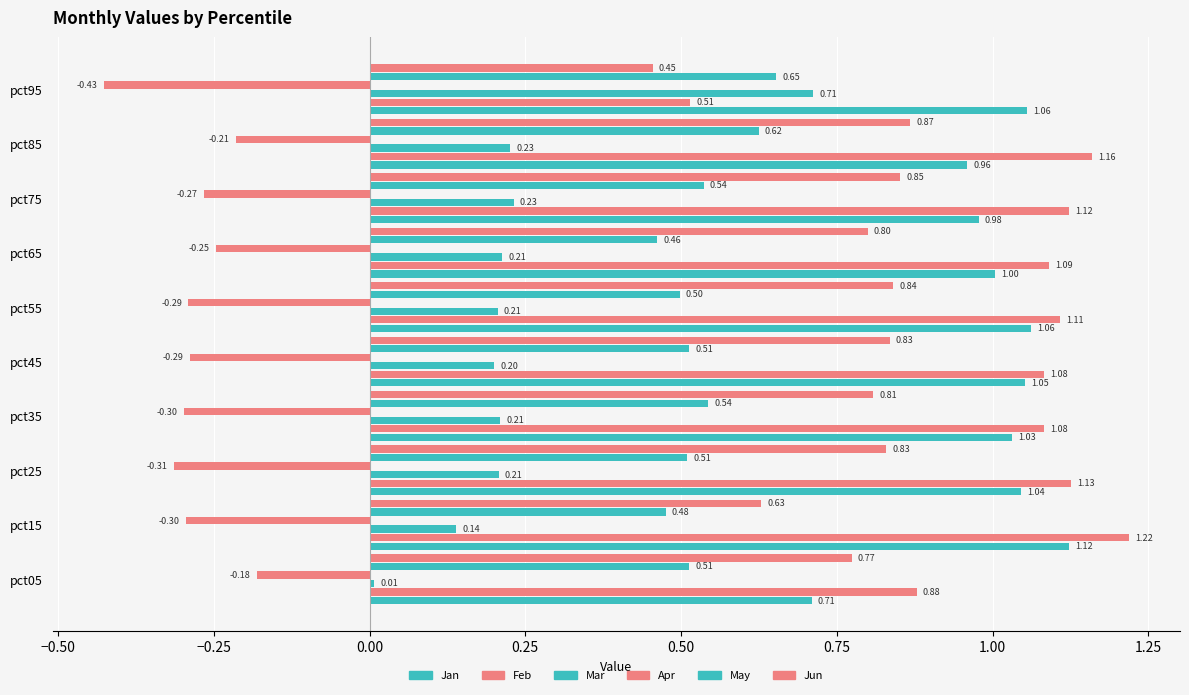

How many values in the Feb series exceed 1?

8